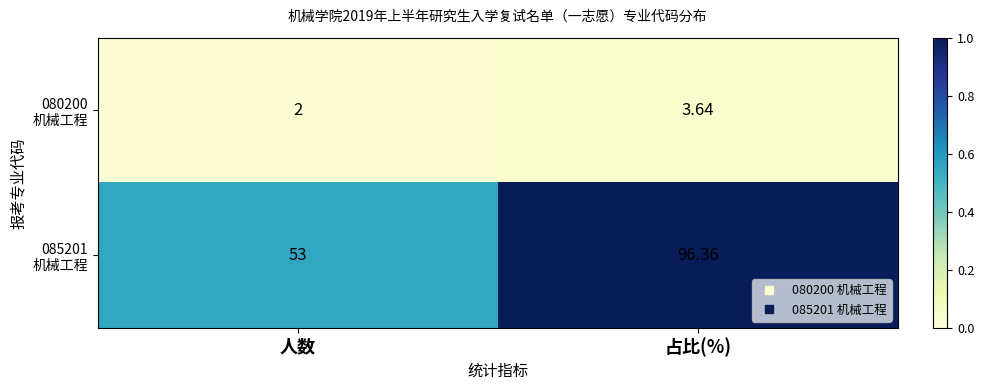

At which category is the sum across all series the highest?

占比(%)